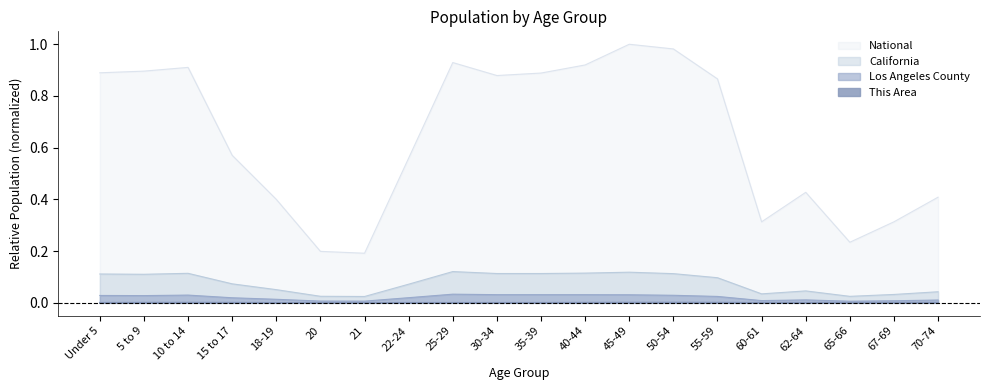

At which label is This Area closest to 0?

20